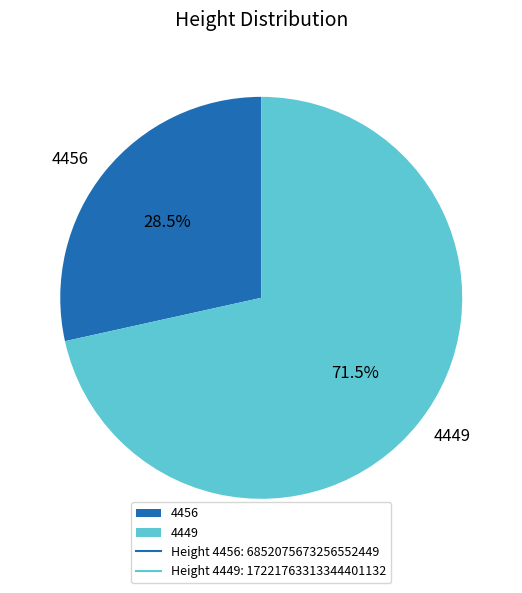

To the nearest percent, what is the difference between the largest and smallest slice percentages?

43%